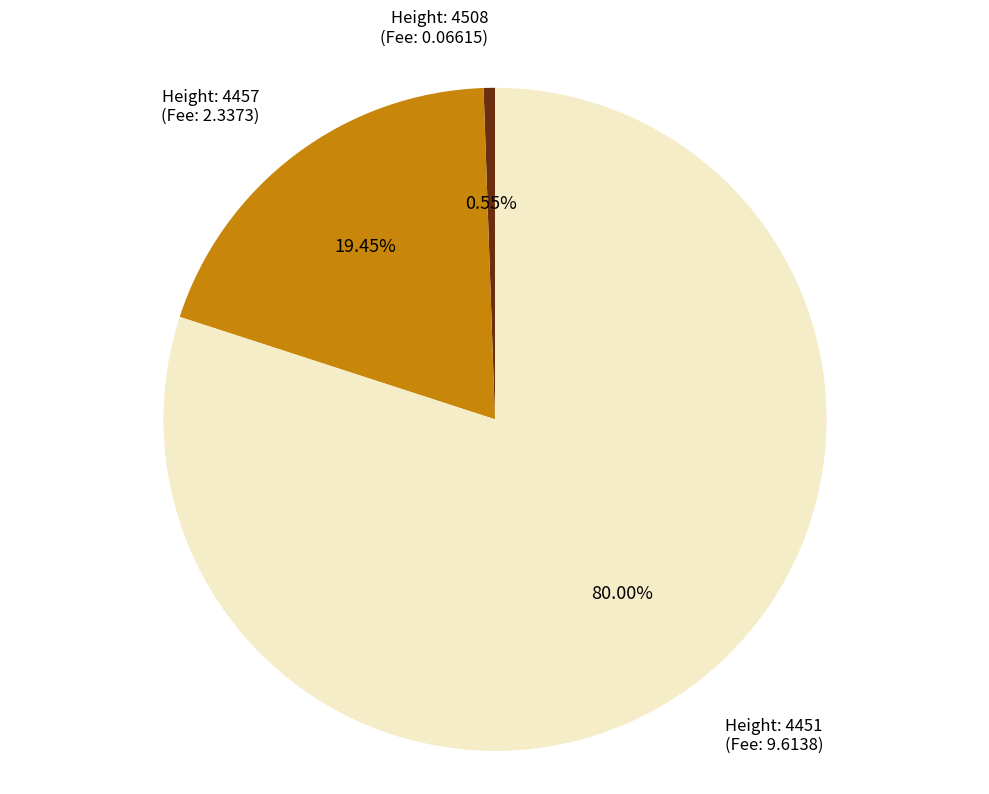

Is there a majority slice in this chart?

Yes